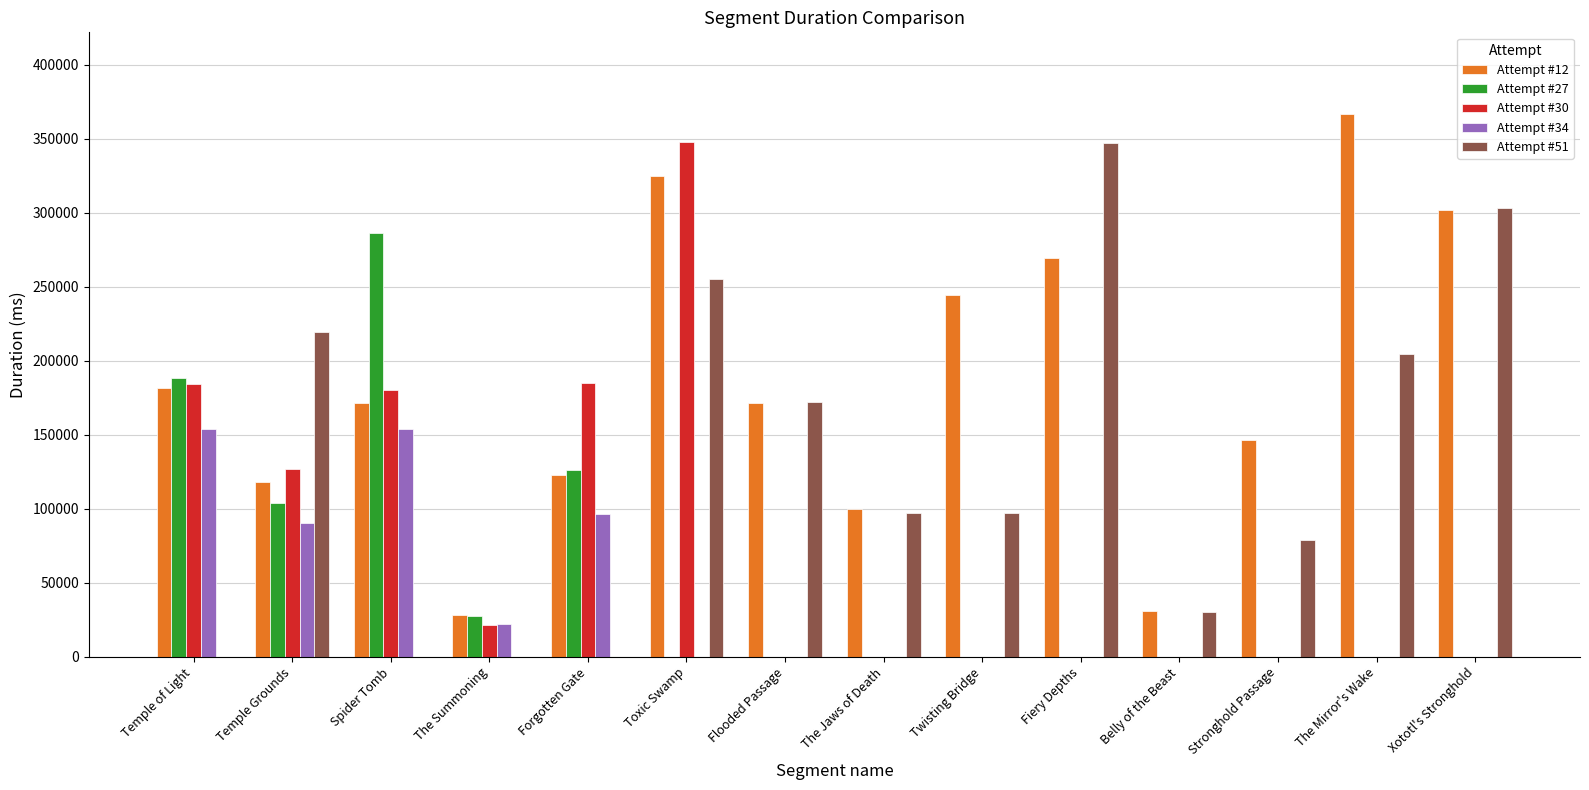

Which series changed the most between Temple of Light and Temple Grounds?

Attempt #51